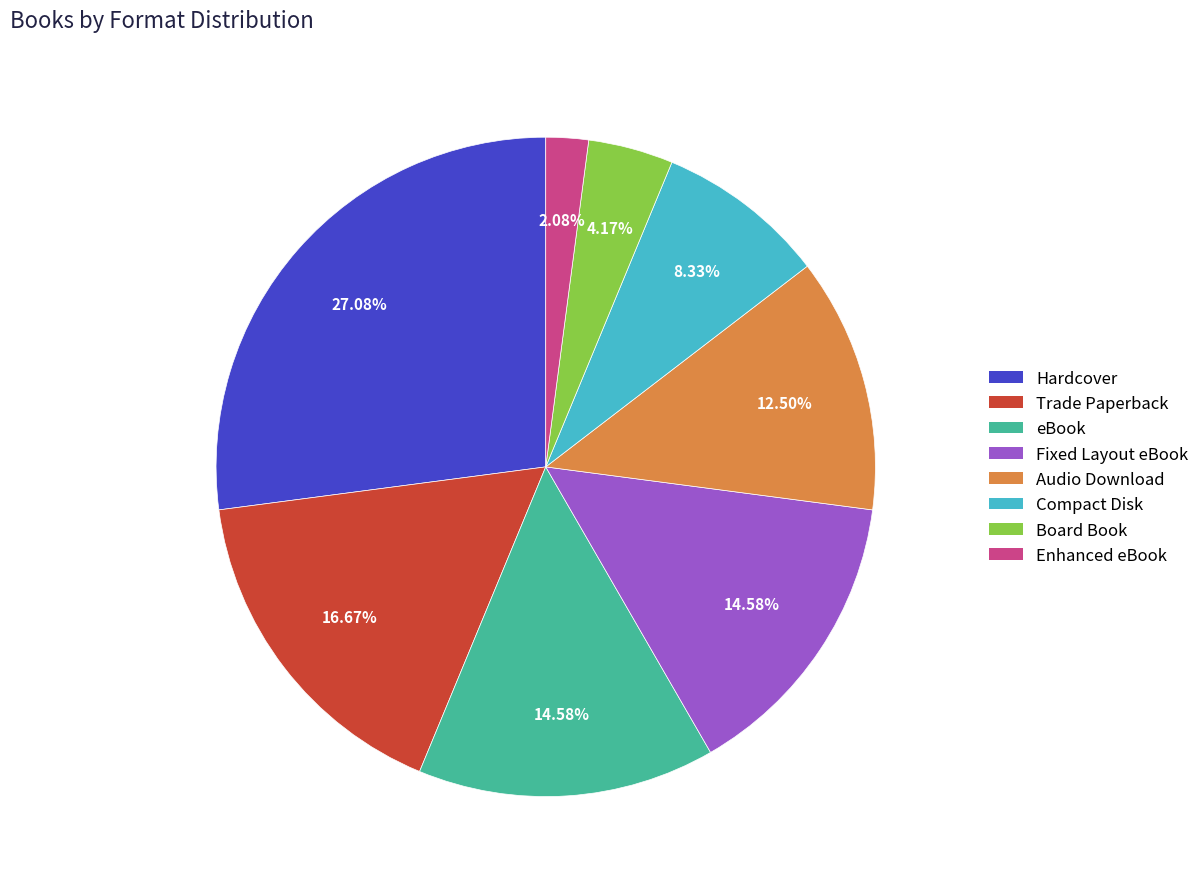

The Fixed Layout eBook slice represents 15% of the pie. True or false?

True